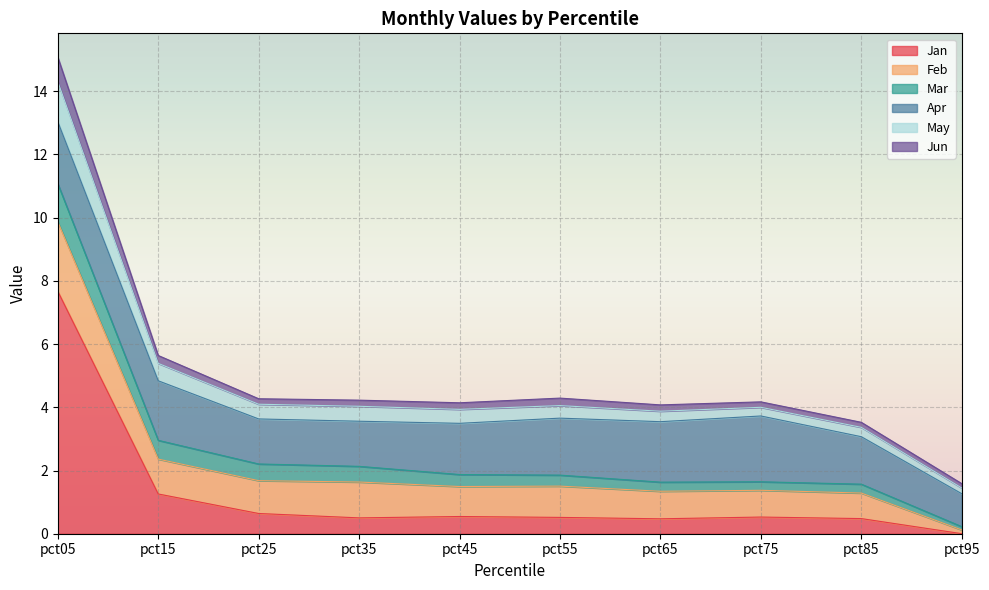

How many lines are shown in the chart?

6